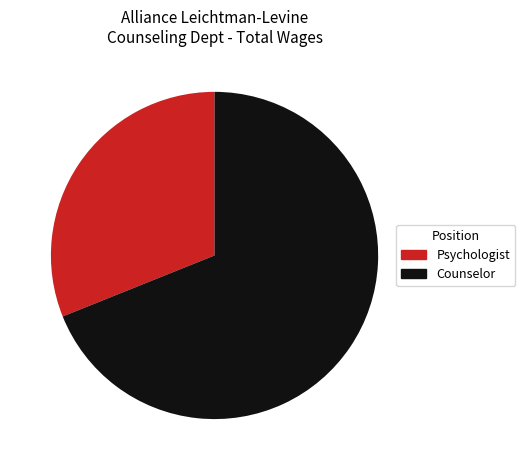

Between Psychologist and Counselor, which is larger?

Counselor